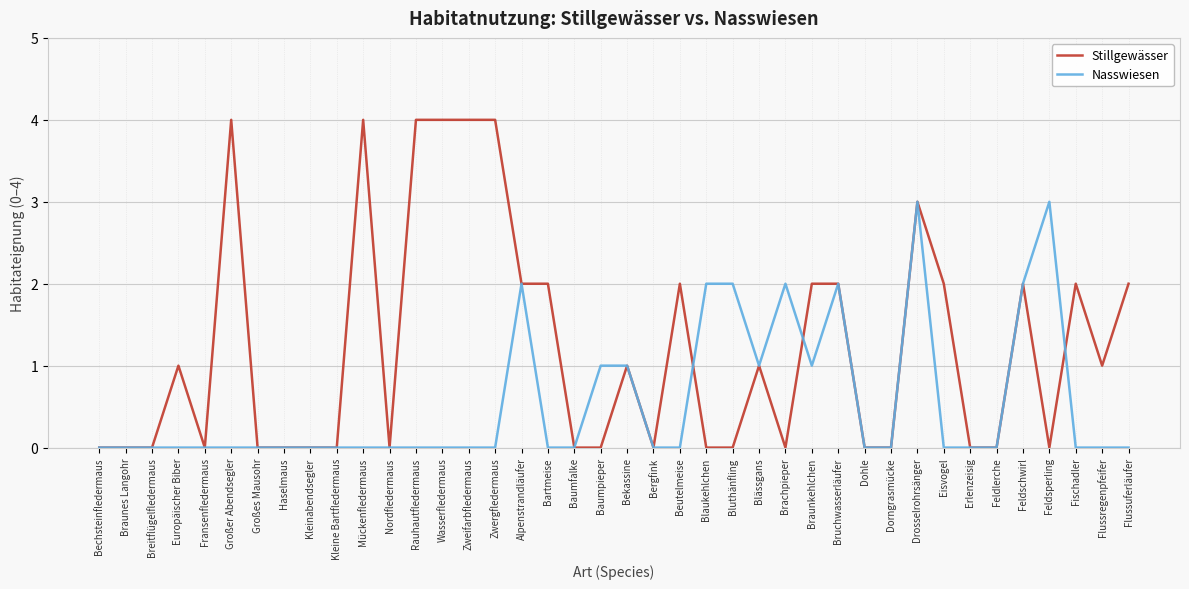

Which series changed the most between Haselmaus and Wasserfledermaus?

Stillgewässer